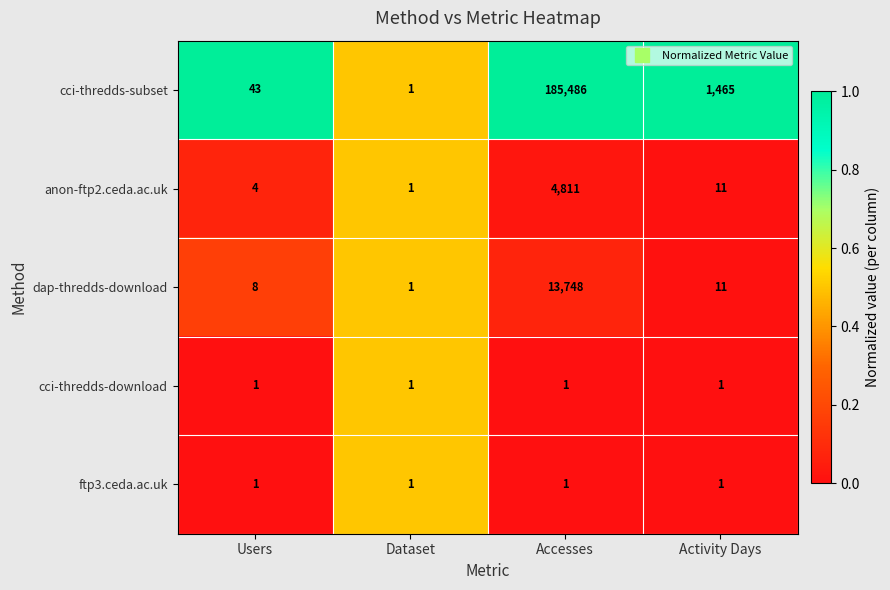

What is the difference between the maximum and second lowest values in the dap-thredds-download series?

13740